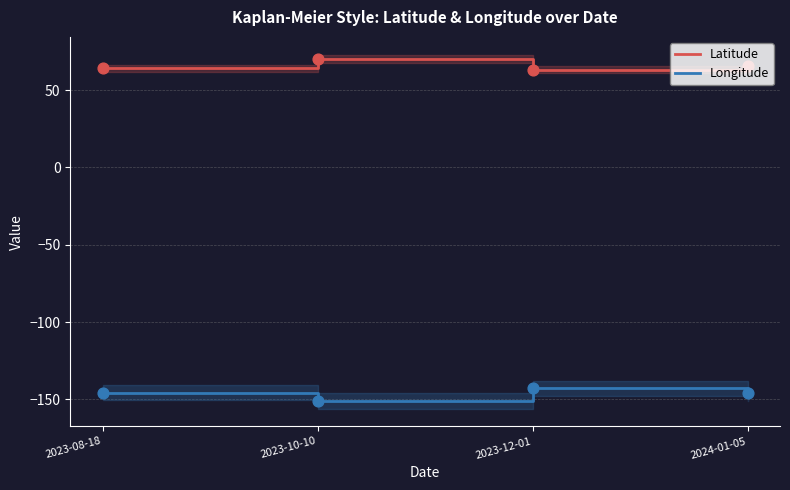

Which series contains the highest Y value?

Latitude